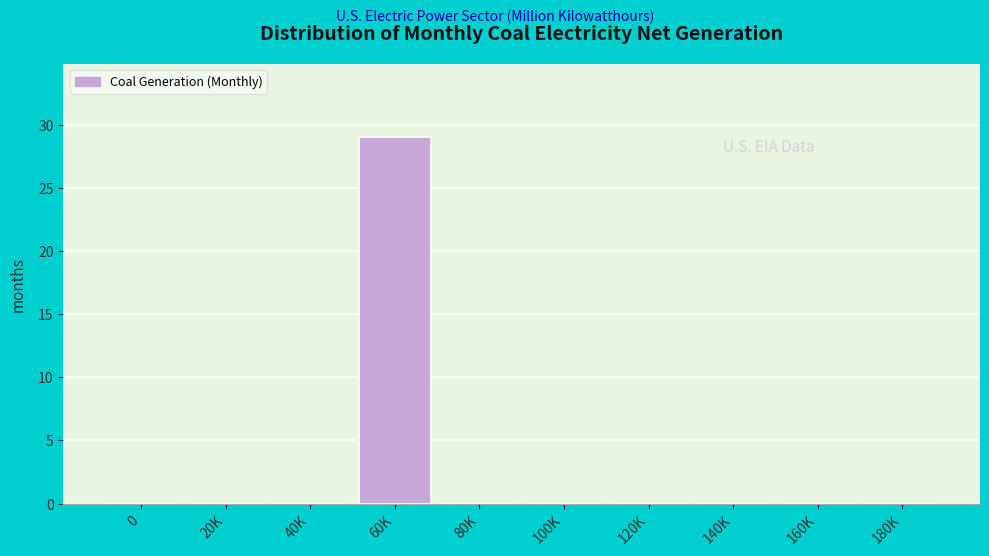

Reading left to right, list all the values displayed in this chart.

0=0	20K=0	40K=0	60K=29	80K=0	100K=0	120K=0	140K=0	160K=0	180K=0